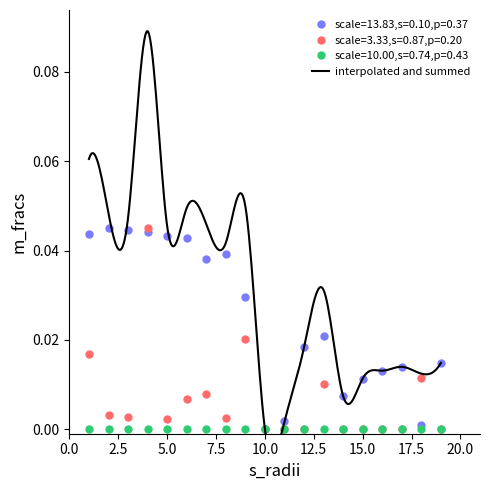

Which has a higher value, 17 or 13?

13